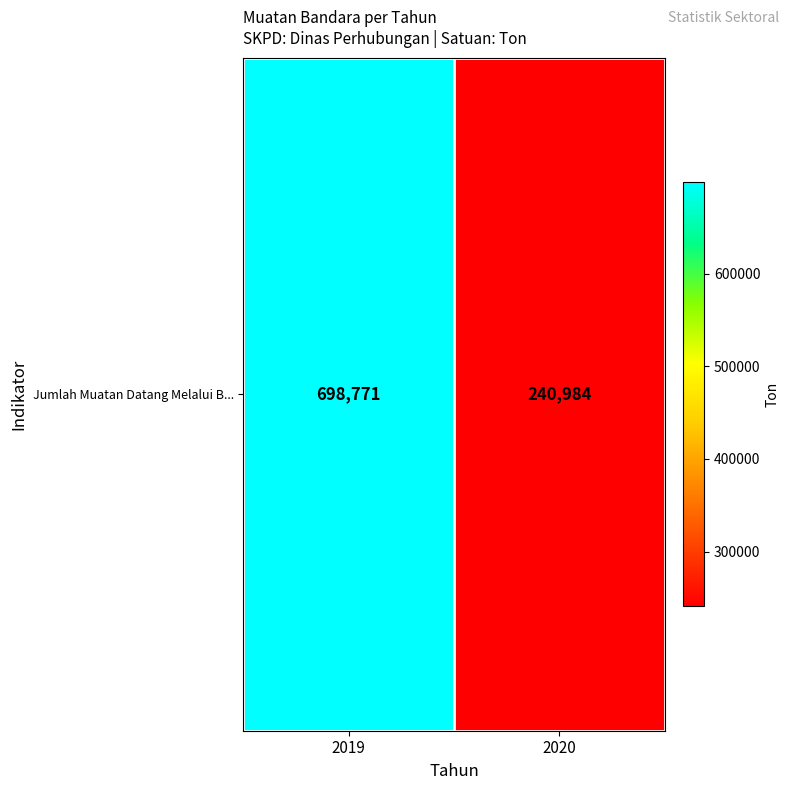

What is the change in value from 2019 to 2020?

-457787